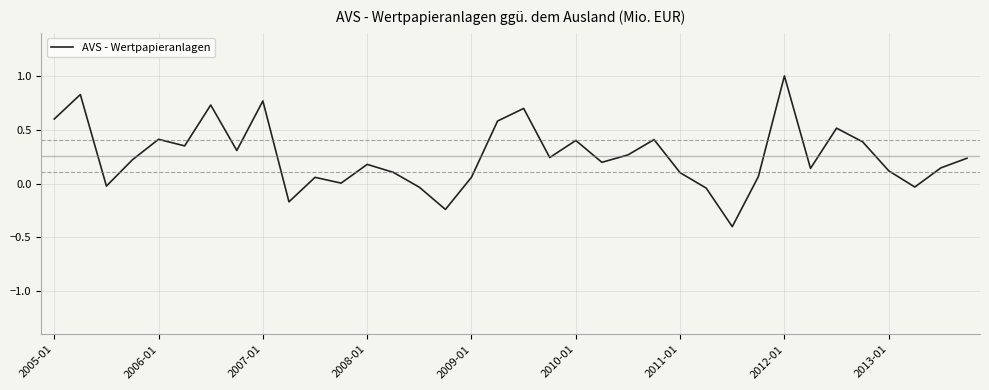

What is the maximum value shown in the chart?

1.0